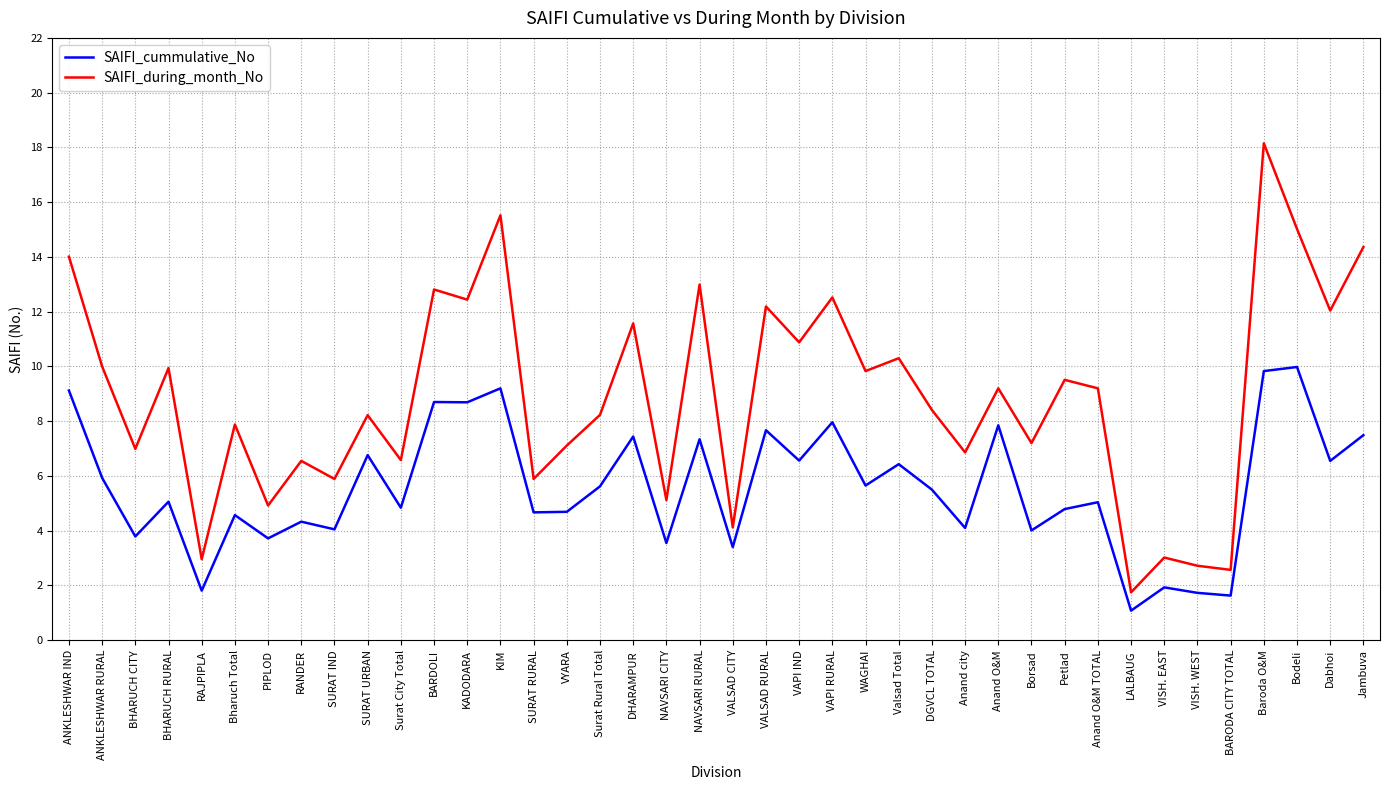

The SAIFI_during_month_No series shows 10.1 at SURAT RURAL. True or false?

False